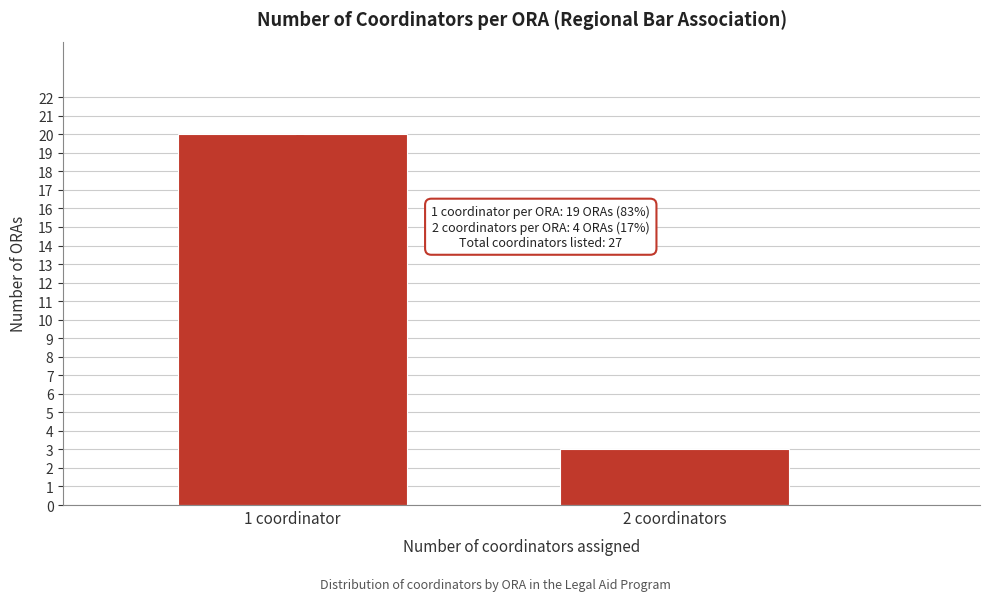

Reading left to right, list all the values displayed in this chart.

1 coordinator=20	2 coordinators=3